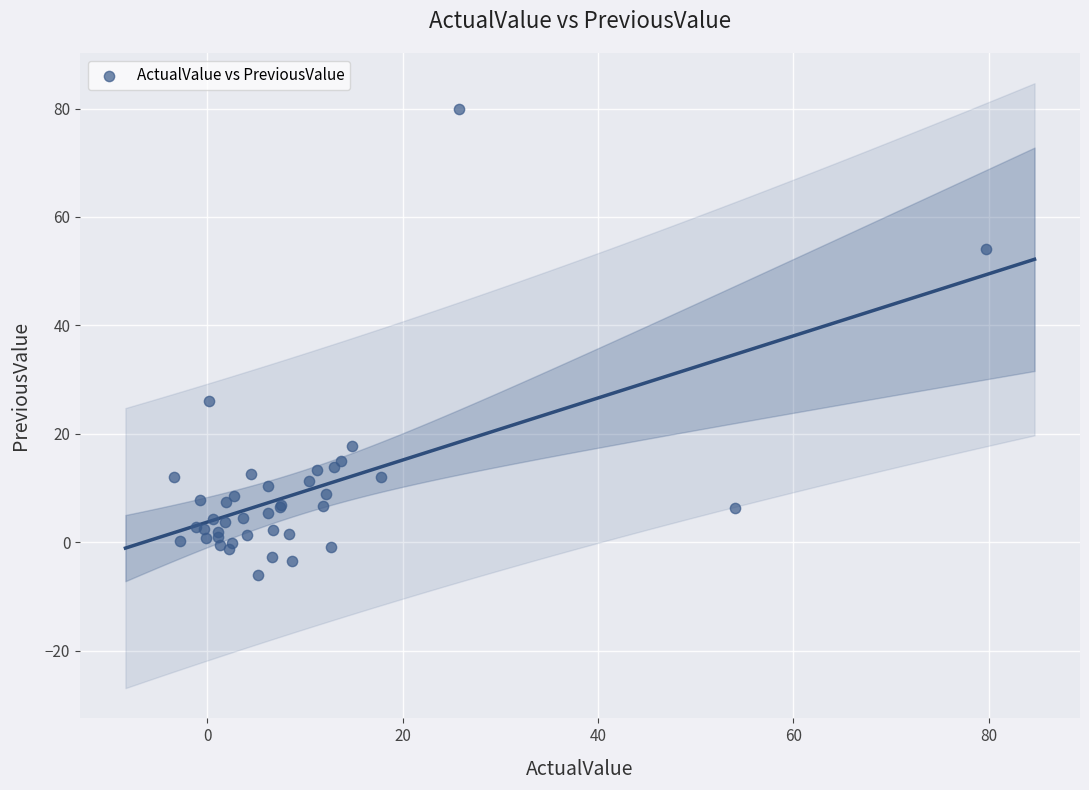

What Y value in the scatter plot is closest to 36?

26.0